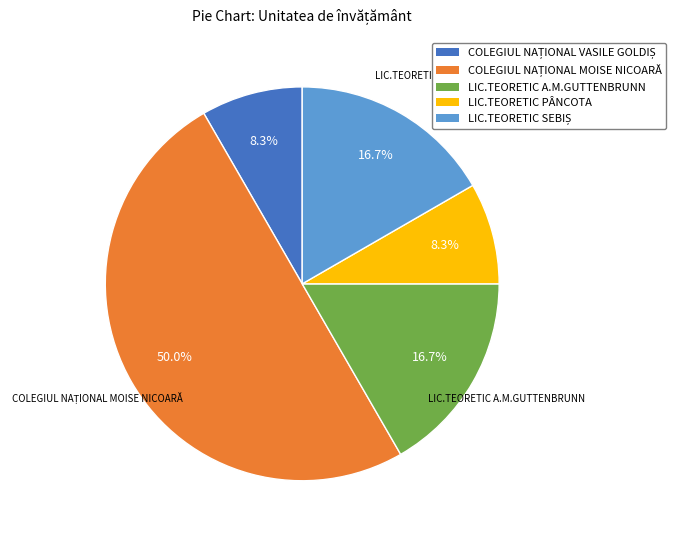

To the nearest percent, what percentage of the pie is LIC.TEORETIC A.M.GUTTENBRUNN?

17%